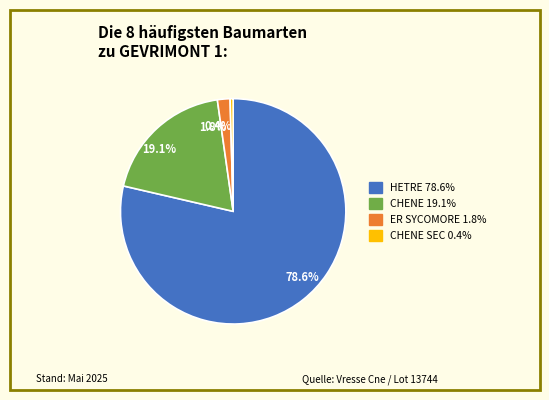

How many segments does this pie chart have?

4